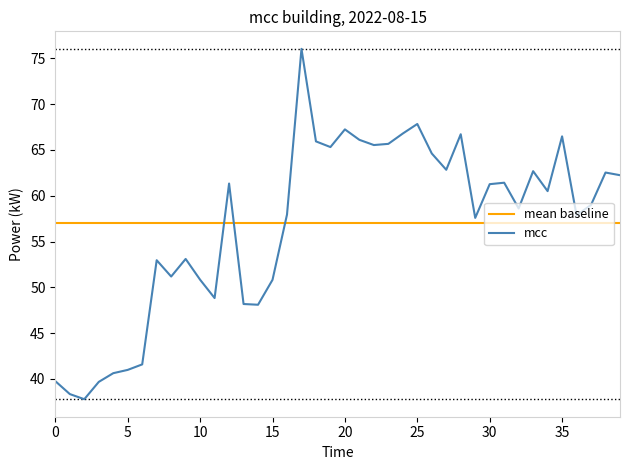

What are all the series names shown in the legend?

mean baseline, mcc